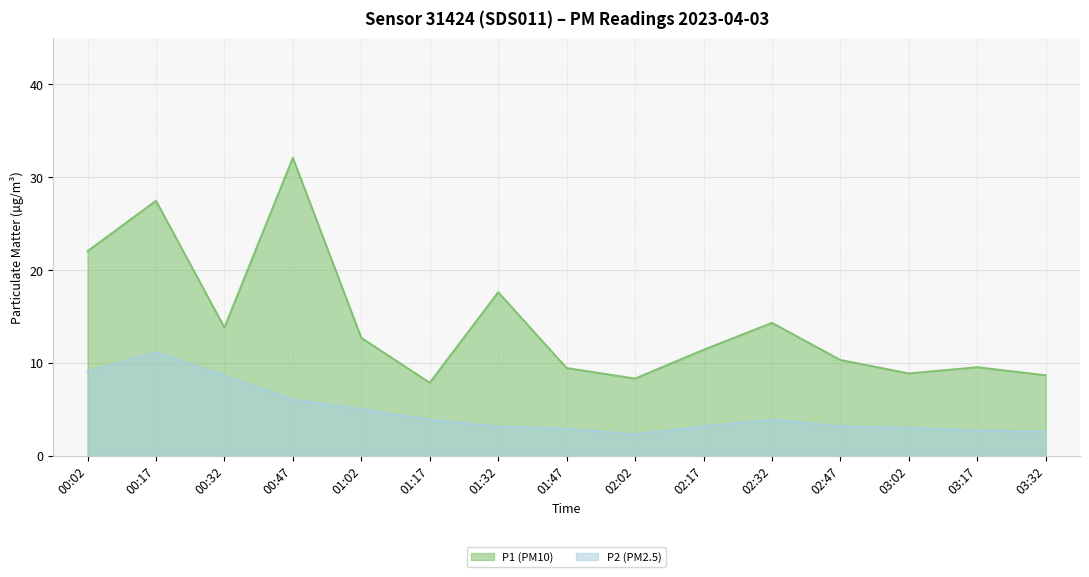

Read the P1 value at 02:02.

8.3